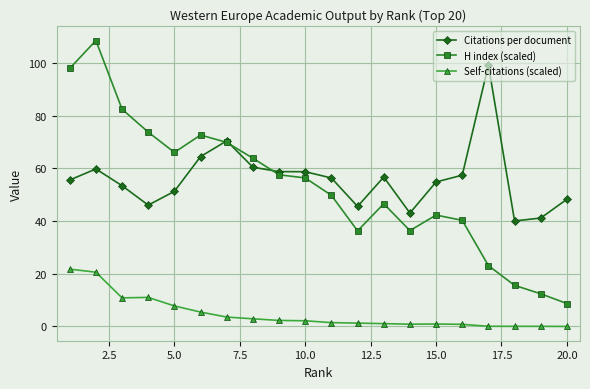

True or false: Self-citations (scaled) has more than 0 points higher than both neighbors.

True